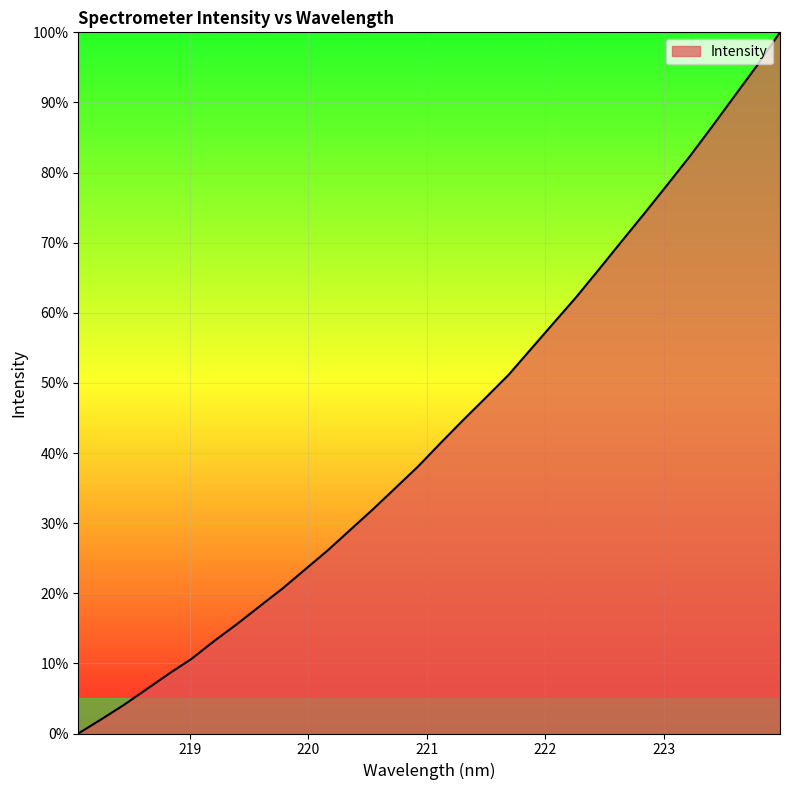

What is the maximum value shown in the chart?

100.0